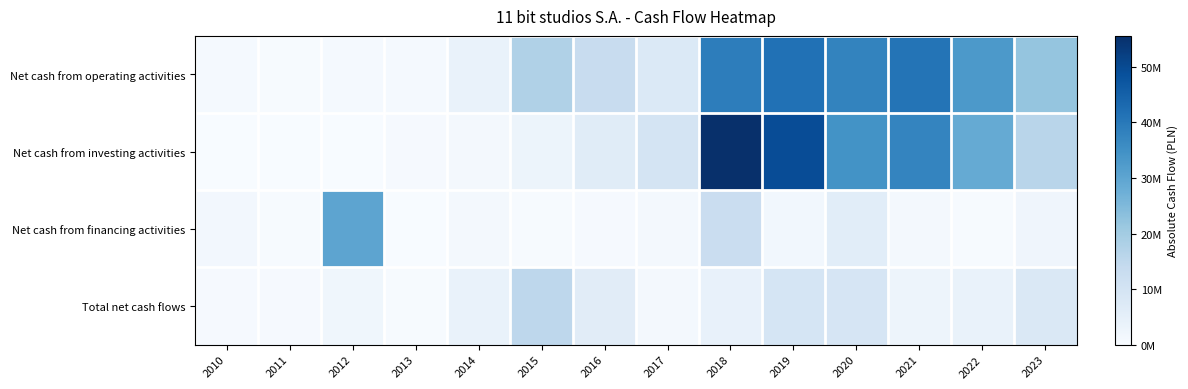

What is the spread (max minus min) of values at 2010?

1327528.9